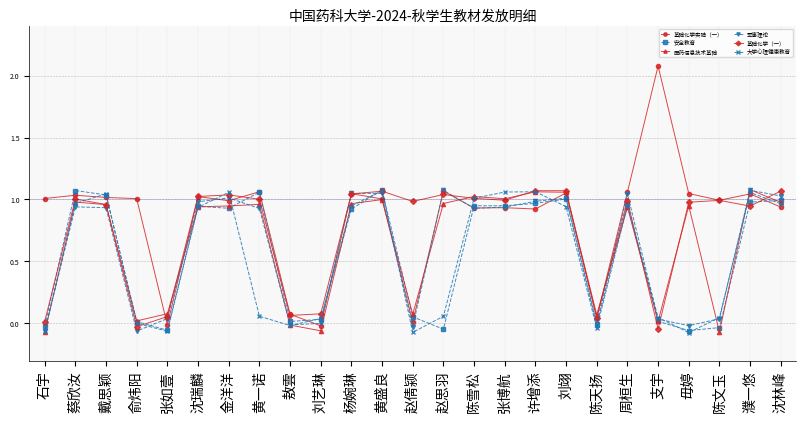

Reading left to right, transcribe all the data shown in this chart.

基础化学实验（一）: 石宇=1.0	蔡欣汝=1.0	戴思颖=1.0	俞炜阳=1.0	张如壹=-0.0	沈瑞麟=1.0	金洋洋=1.0	黄一诺=1.1	敖雲=0.1	刘艺琳=-0.0	杨婉琳=1.0	黄盛良=1.0	赵倩颍=0.0	赵思羽=1.1	陈雪松=0.9	张博航=0.9	许增添=0.9	刘翊=1.1	陈天扬=0.0	周桓生=1.1	支宇=2.1	毋婷=1.0	陈文玉=1.0	濮一悠=1.0	沈林峰=0.9
安全教育: 石宇=-0.0	蔡欣汝=1.1	戴思颖=1.0	俞炜阳=0.0	张如壹=-0.1	沈瑞麟=0.9	金洋洋=0.9	黄一诺=1.1	敖雲=0.0	刘艺琳=0.0	杨婉琳=0.9	黄盛良=1.1	赵倩颍=0.1	赵思羽=-0.0	陈雪松=0.9	张博航=0.9	许增添=1.0	刘翊=1.0	陈天扬=-0.0	周桓生=1.0	支宇=0.0	毋婷=-0.1	陈文玉=-0.0	濮一悠=1.0	沈林峰=1.0
医药信息技术基础: 石宇=-0.1	蔡欣汝=1.0	戴思颖=1.0	俞炜阳=0.0	张如壹=0.1	沈瑞麟=0.9	金洋洋=0.9	黄一诺=1.0	敖雲=-0.0	刘艺琳=-0.1	杨婉琳=1.0	黄盛良=1.0	赵倩颍=0.1	赵思羽=1.0	陈雪松=1.0	张博航=1.0	许增添=1.1	刘翊=1.1	陈天扬=0.1	周桓生=0.9	支宇=0.0	毋婷=0.9	陈文玉=-0.1	濮一悠=1.1	沈林峰=1.0
军事理论: 石宇=-0.1	蔡欣汝=0.9	戴思颖=0.9	俞炜阳=-0.1	张如壹=0.0	沈瑞麟=1.0	金洋洋=1.0	黄一诺=0.9	敖雲=-0.0	刘艺琳=0.0	杨婉琳=1.0	黄盛良=1.1	赵倩颍=-0.0	赵思羽=1.1	陈雪松=0.9	张博航=0.9	许增添=1.0	刘翊=1.0	陈天扬=-0.0	周桓生=1.0	支宇=0.0	毋婷=-0.0	陈文玉=0.0	濮一悠=1.1	沈林峰=1.0
基础化学（一）: 石宇=0.0	蔡欣汝=1.0	戴思颖=1.0	俞炜阳=-0.0	张如壹=0.1	沈瑞麟=1.0	金洋洋=1.0	黄一诺=1.0	敖雲=0.1	刘艺琳=0.1	杨婉琳=1.0	黄盛良=1.1	赵倩颍=1.0	赵思羽=1.0	陈雪松=1.0	张博航=1.0	许增添=1.1	刘翊=1.1	陈天扬=0.0	周桓生=1.0	支宇=-0.0	毋婷=1.0	陈文玉=1.0	濮一悠=0.9	沈林峰=1.1
大学心理健康教育: 石宇=-0.1	蔡欣汝=1.0	戴思颖=1.0	俞炜阳=0.0	张如壹=-0.1	沈瑞麟=0.9	金洋洋=1.1	黄一诺=0.1	敖雲=-0.0	刘艺琳=0.0	杨婉琳=0.9	黄盛良=1.1	赵倩颍=-0.1	赵思羽=0.1	陈雪松=1.0	张博航=1.1	许增添=1.1	刘翊=0.9	陈天扬=-0.0	周桓生=1.0	支宇=0.0	毋婷=-0.1	陈文玉=0.0	濮一悠=1.1	沈林峰=1.0